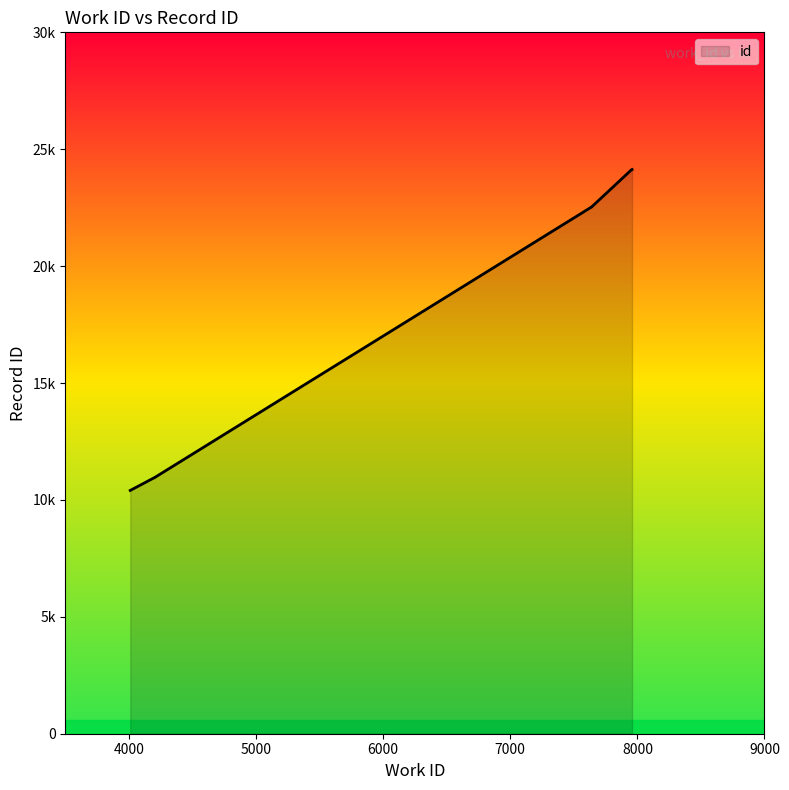

Approximately how many times larger is the value at 7958 compared to 4211?

2.2